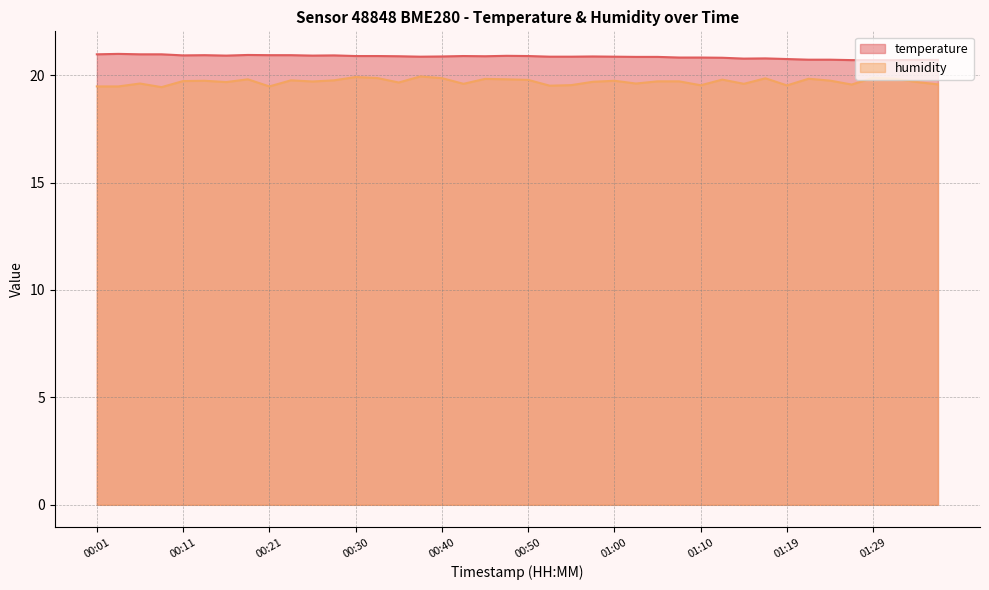

At 00:13, list the series in order from smallest to largest.

humidity, temperature